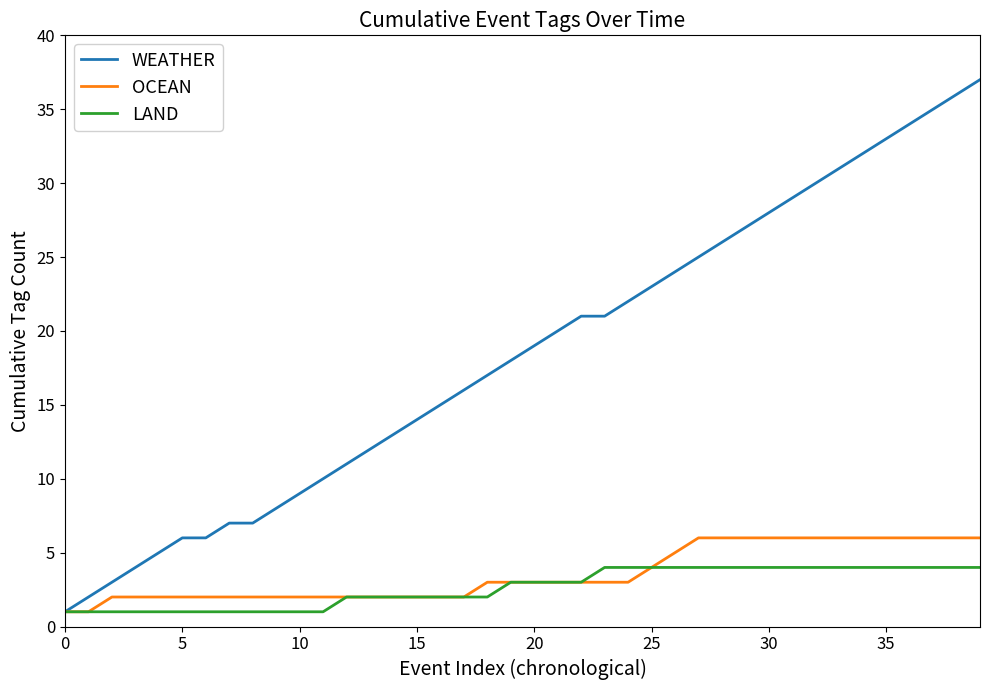

Which series has the largest total across all categories?

WEATHER